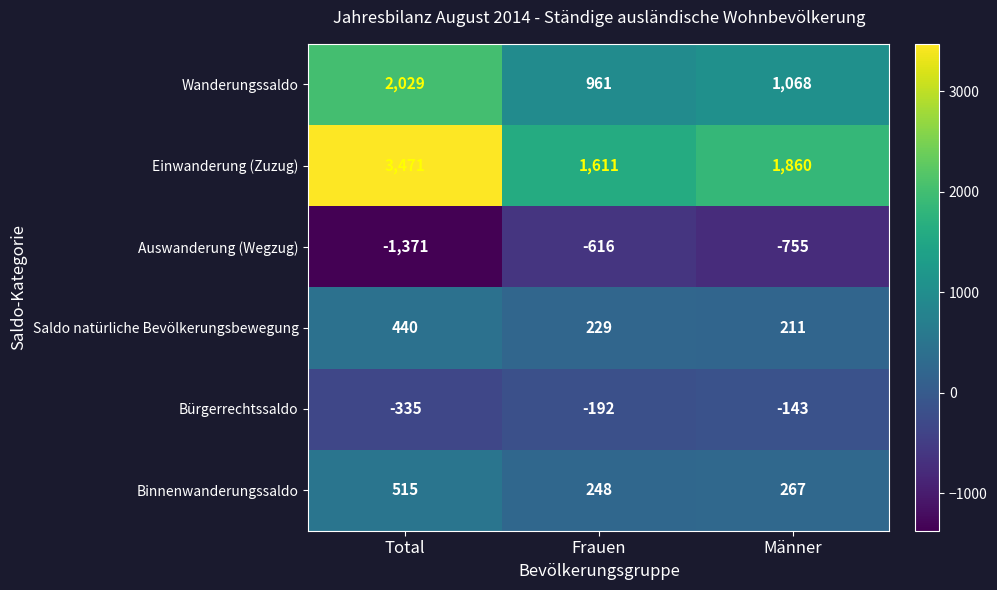

Reading left to right, what are all the values shown in this chart?

Wanderungssaldo: 2029	961	1068
Einwanderung (Zuzug): 3471	1611	1860
Auswanderung (Wegzug): -1371	-616	-755
Saldo natürliche Bevölkerungsbewegung: 440	229	211
Bürgerrechtssaldo: -335	-192	-143
Binnenwanderungssaldo: 515	248	267